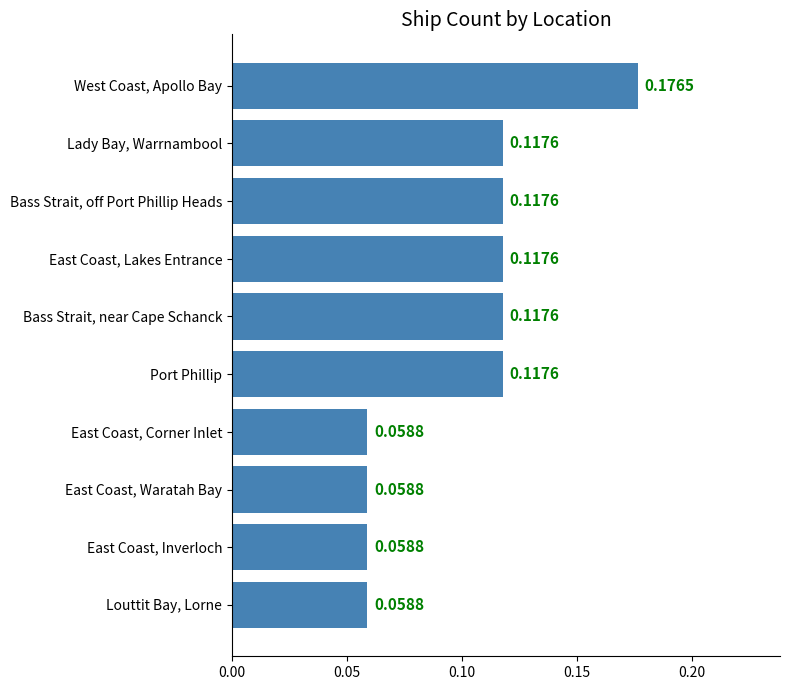

What is the label of the 4th bar from the bottom?

East Coast, Corner Inlet